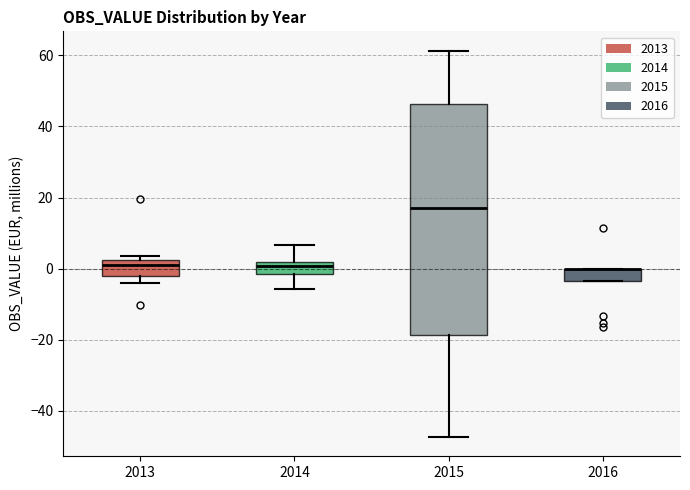

Reading left to right, transcribe this box plot: for each box, give where its median line is, the range the box spans, and where its two whiskers end, as read against the y-axis. The values are not printed on the chart, so give them approximately, as read against the axis.

2013: median 2 (just below the box's upper edge), box -2 to 2, whiskers -4 to 4
2014: median 0, box -2 to 2, whiskers -6 to 6
2015: median 18, box -18 to 46, whiskers -48 to 62
2016: median 0 (drawn on the box's upper edge), box -4 to 0, whiskers -4 to 0